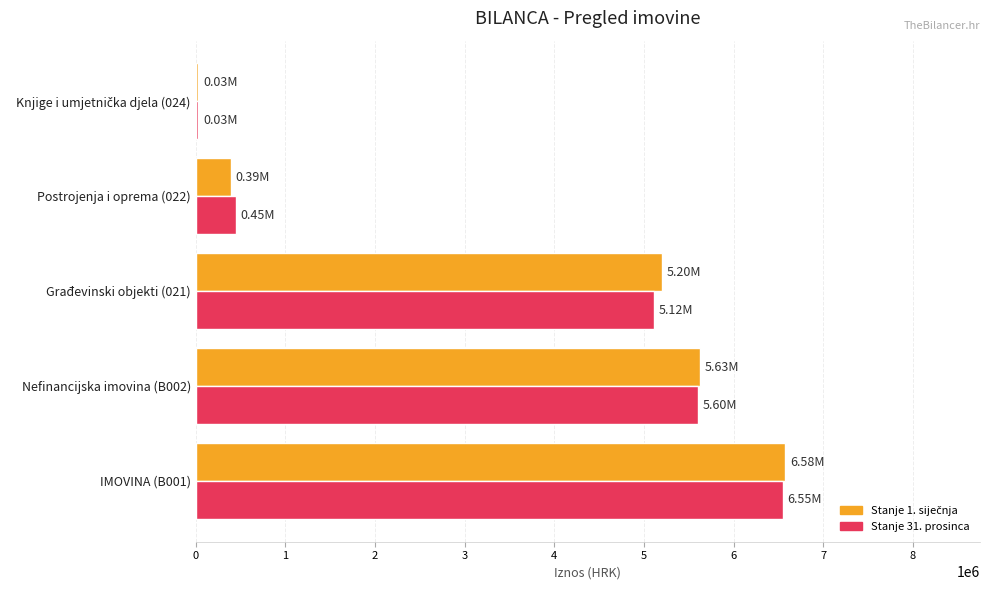

What is the spread (max minus min) of values at IMOVINA (B001)?

24822.9